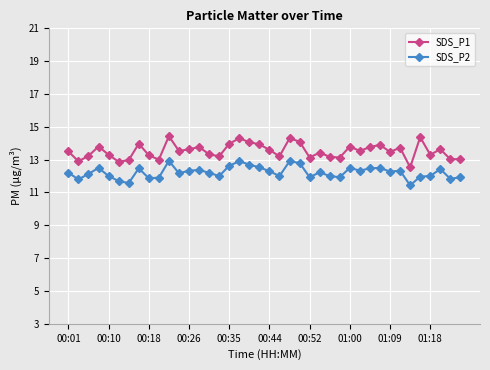

What is the minimum value for SDS_P1?

12.5